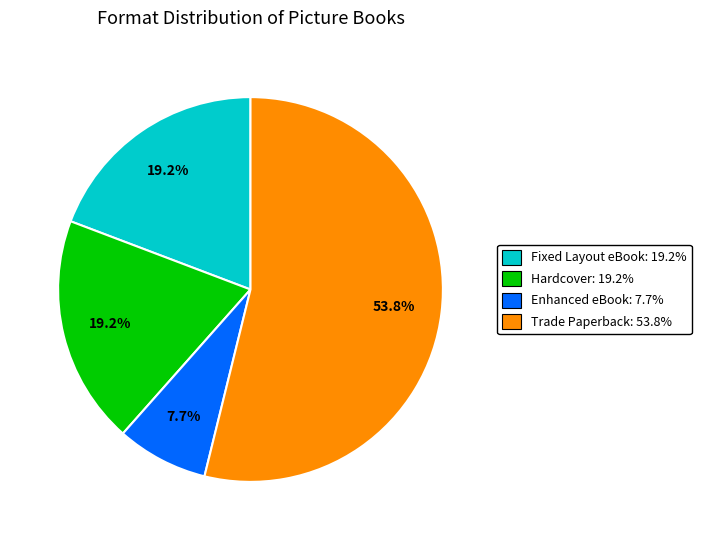

What percentage is the Trade Paperback slice, to the nearest percent?

54%